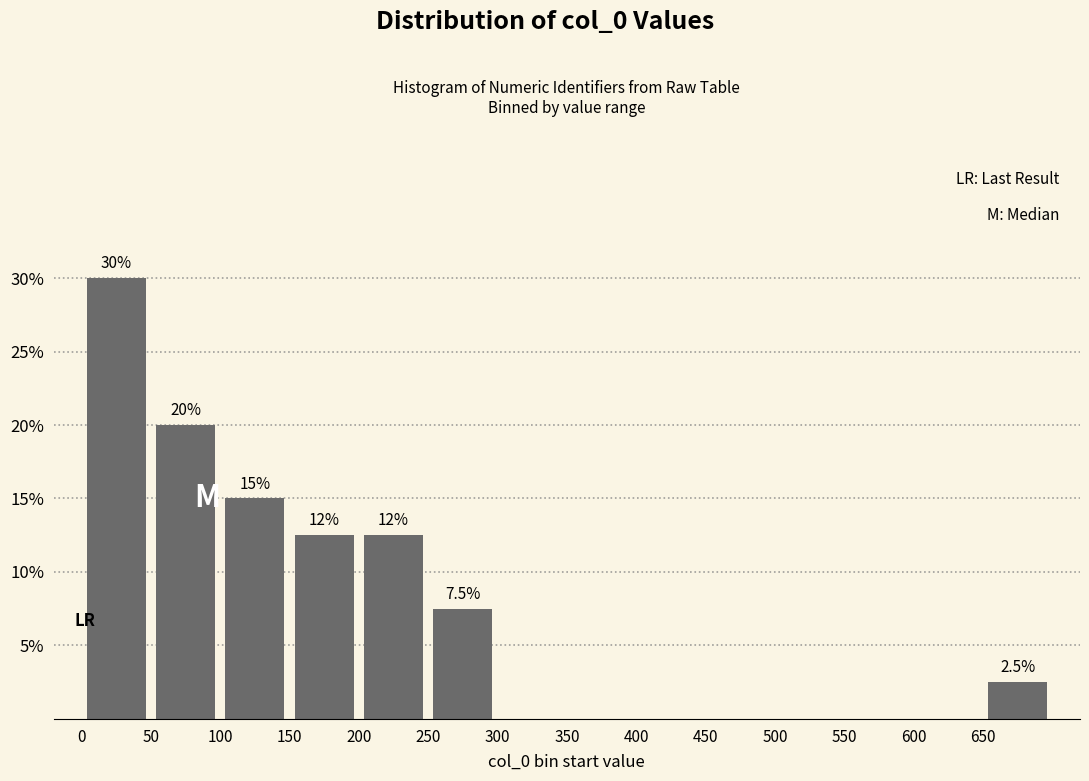

Over which range of the x-axis is the bar tallest?

0 to 50